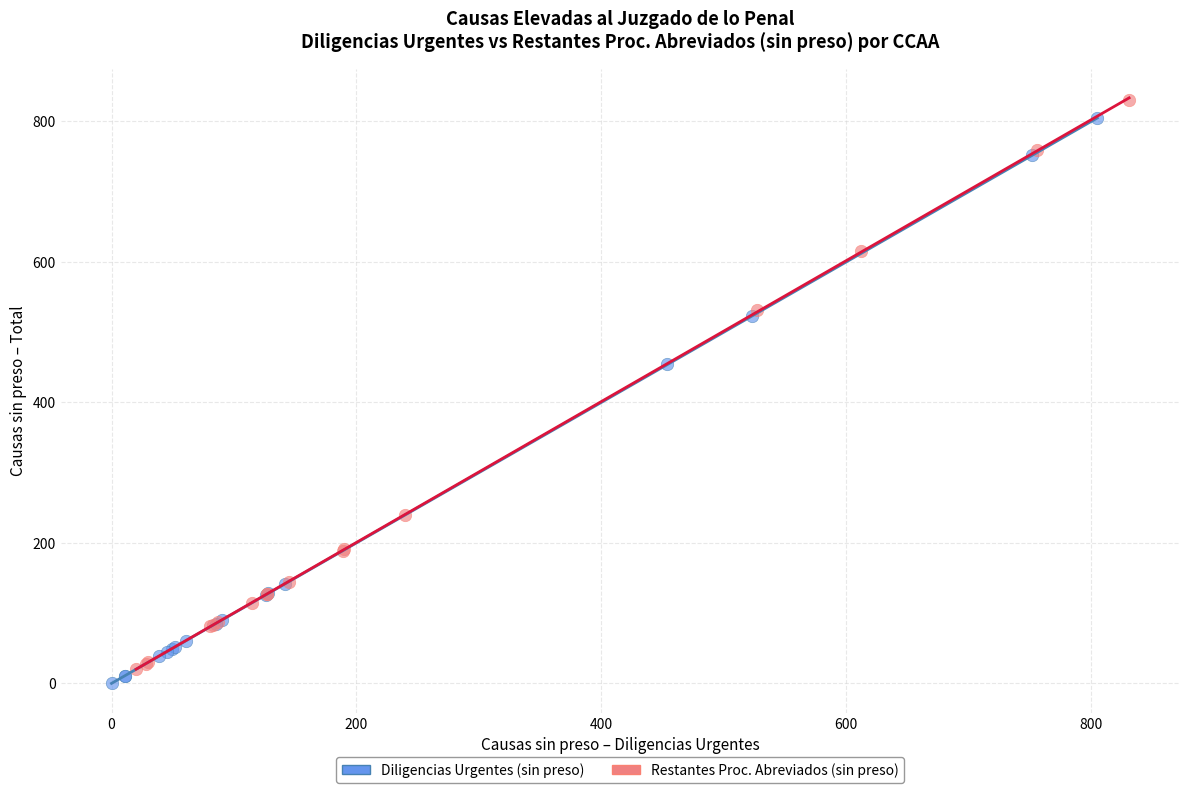

What are all the series names shown in the legend?

Diligencias Urgentes (sin preso), Restantes Proc. Abreviados (sin preso)